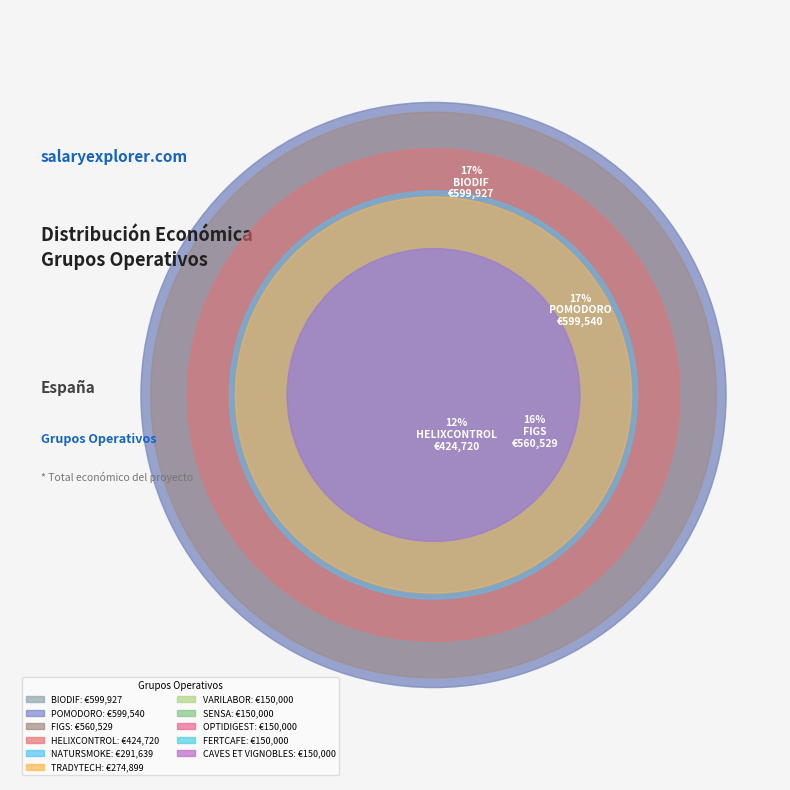

How many segments does this pie chart have?

11